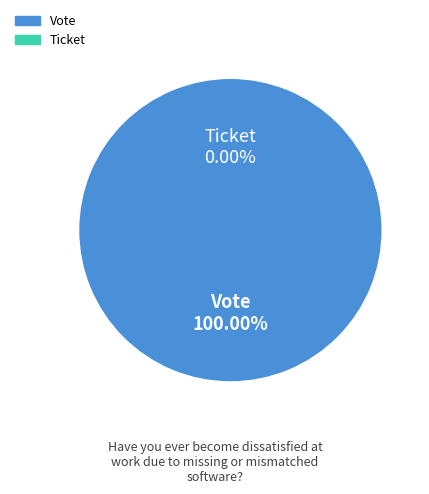

Which has a higher value, Ticket (io_index=0) or Vote (io_index=1)?

Vote (io_index=1)